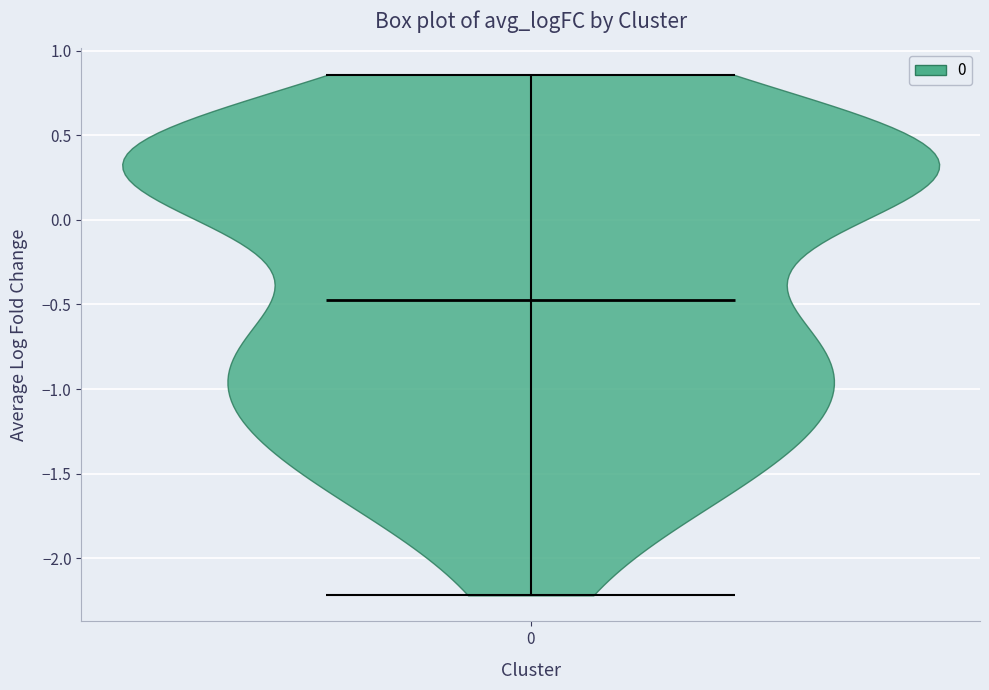

Read this violin plot against the y-axis: where its median line is, and the lowest and highest points the violin reaches. The values are not printed on the chart, so give them approximately, as read against the axis.

median line -0.45, lowest point -2.20, highest point 0.85